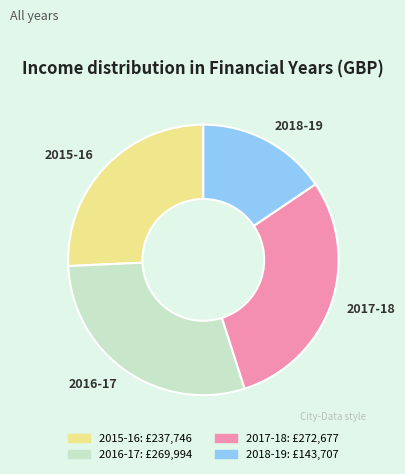

What is the smallest slice in the pie chart?

2018-19